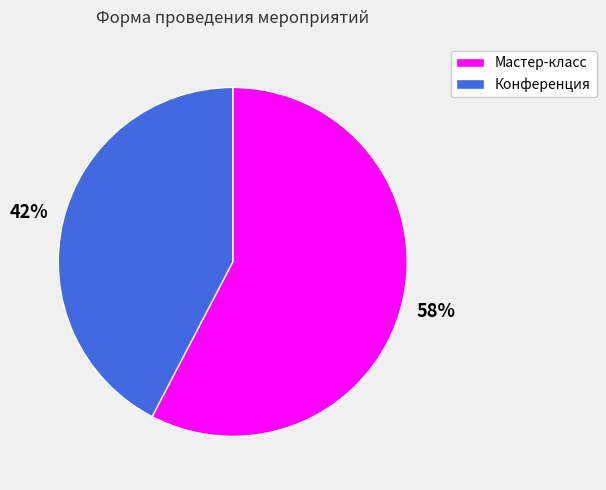

Is the sum of Мастер-класс and Конференция greater than half?

Yes